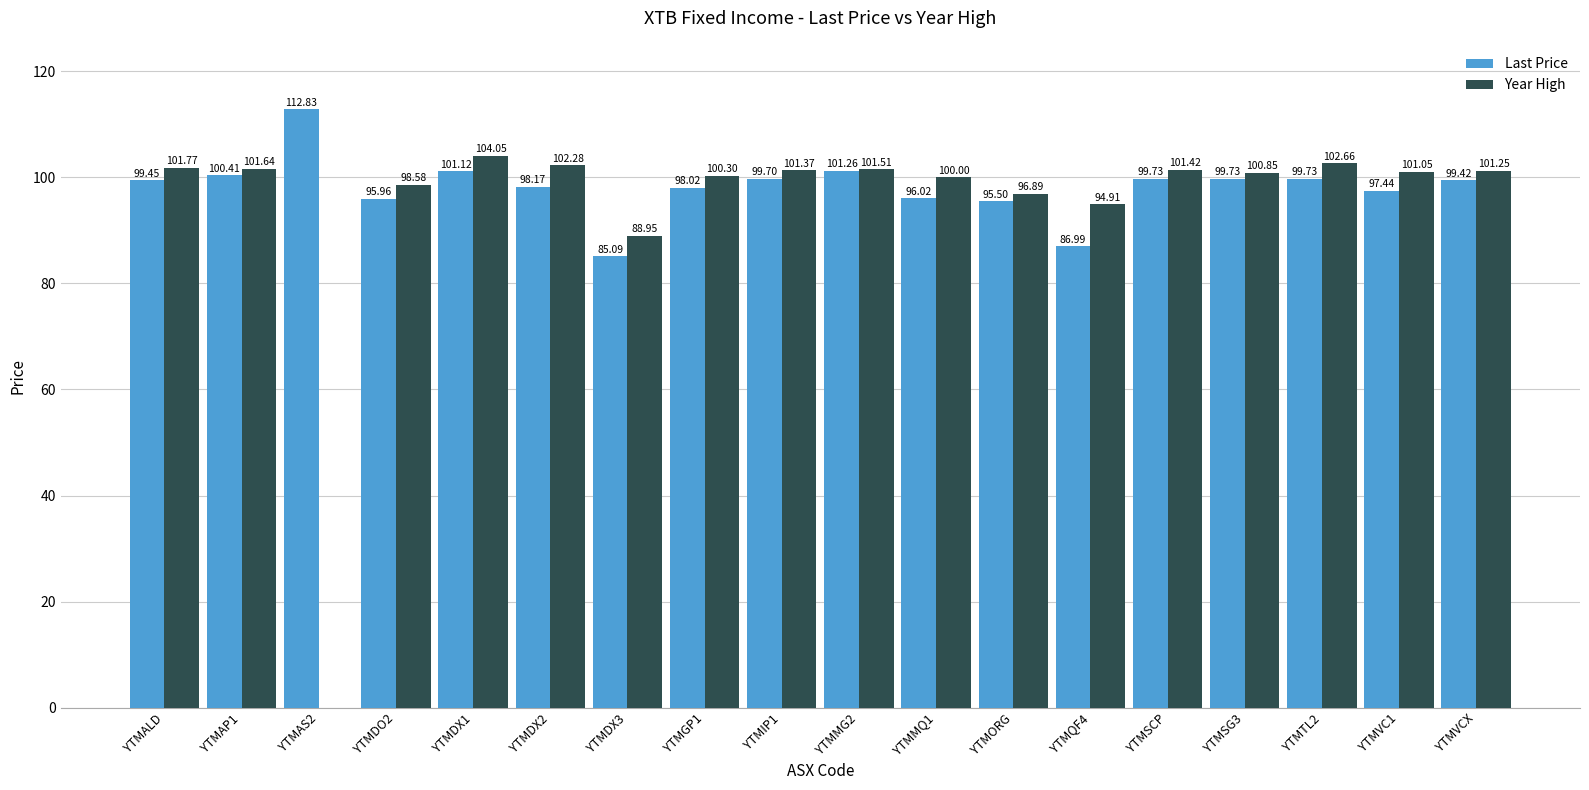

Between YTMDX1 and YTMORG, which series saw the biggest shift?

Year High